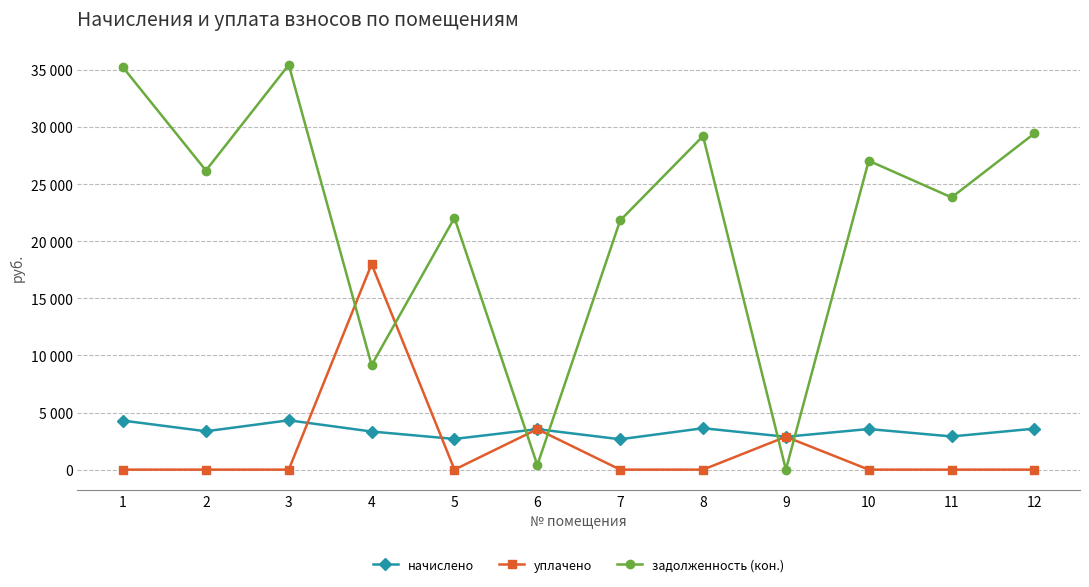

True or false: уплачено and начислено intersect in this chart.

True